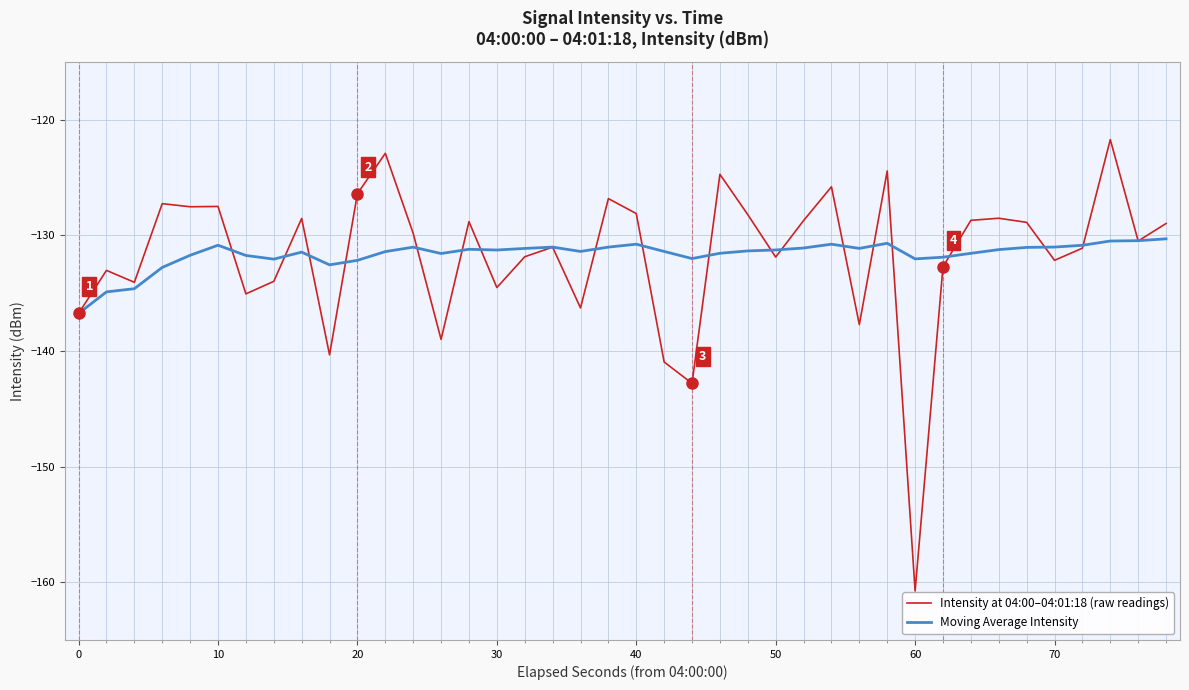

Rank the series by their maximum value, from highest to lowest.

Intensity at 04:00–04:01:18 (raw readings), Moving Average Intensity